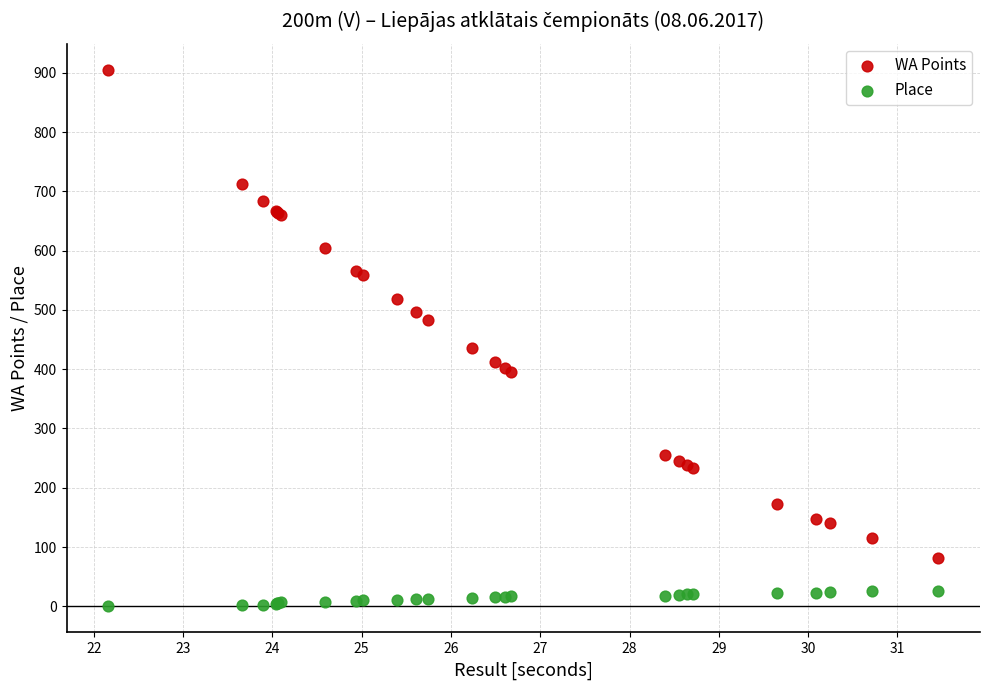

Across all series, what Y value is closest to 452?

435